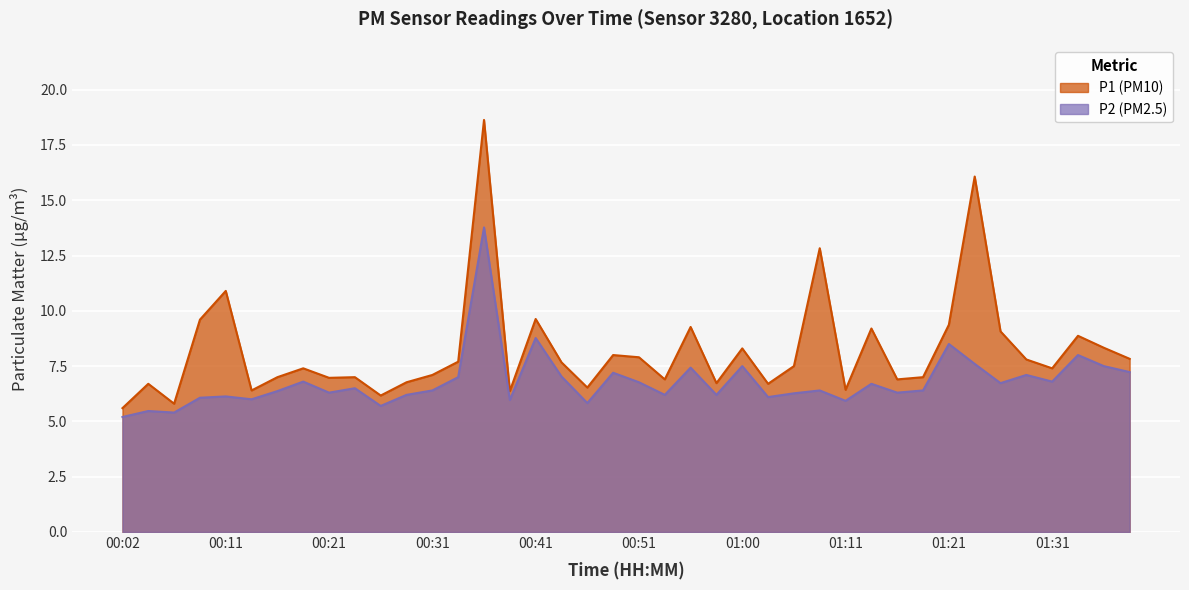

What is the smallest value displayed?

5.2